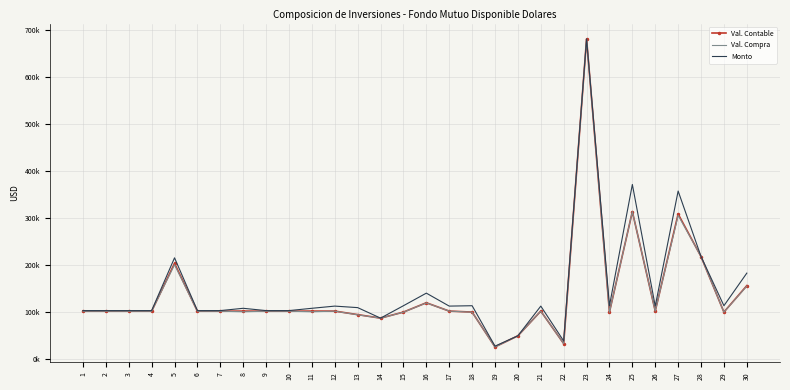

What are all the series names shown in the legend?

Val. Contable, Val. Compra, Monto